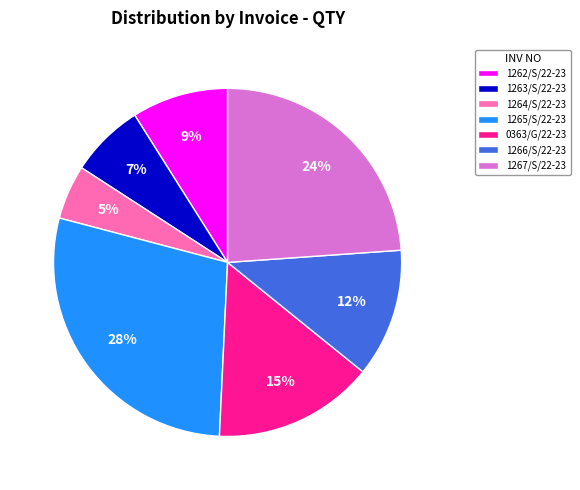

Does 0363/G/22-23 represent more than half of the total?

No